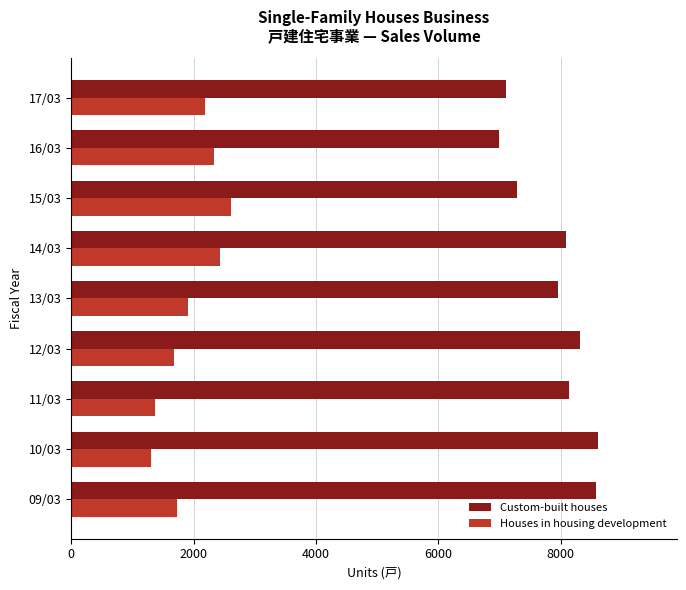

What is the sum of all Houses in housing development values?

17559